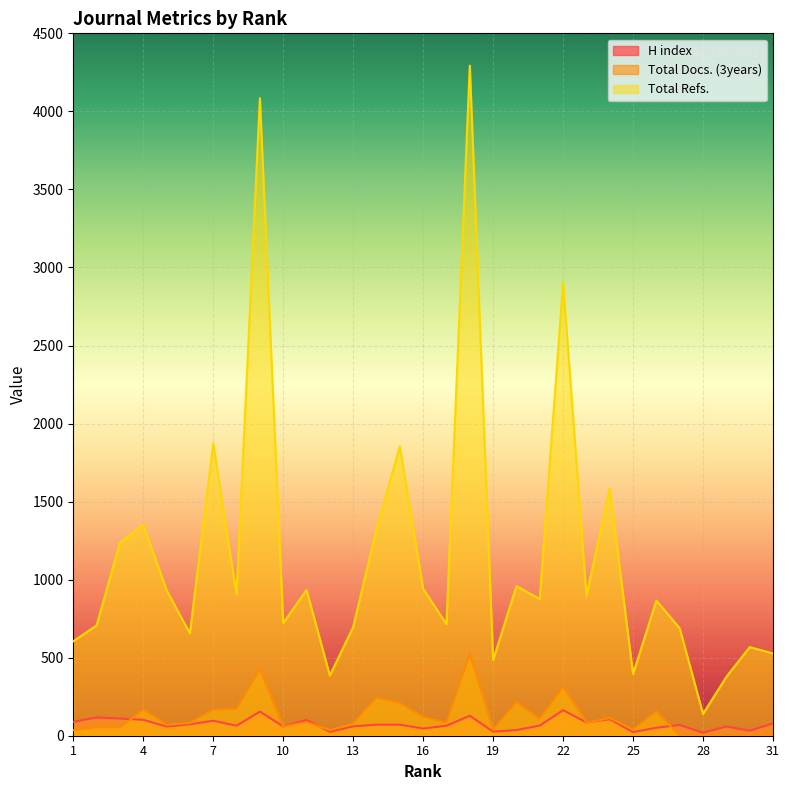

How many lines are shown in the chart?

3